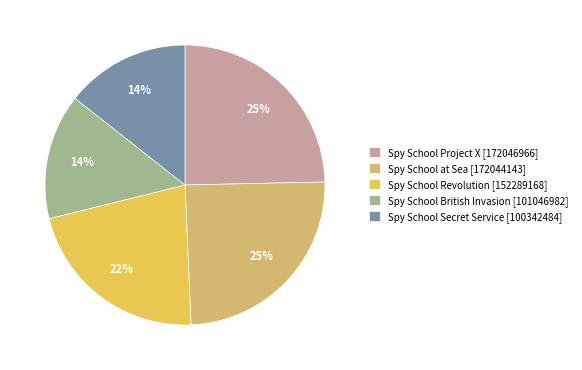

Is the sum of Spy School at Sea [172044143] and Spy School British Invasion [101046982] greater than half?

No